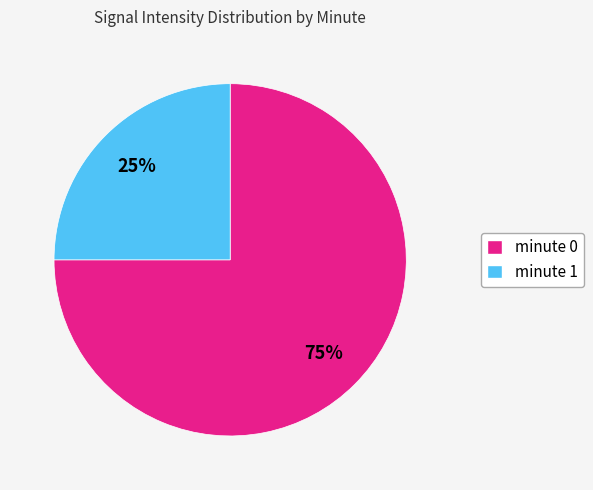

Does minute 0 represent more than half of the total?

Yes